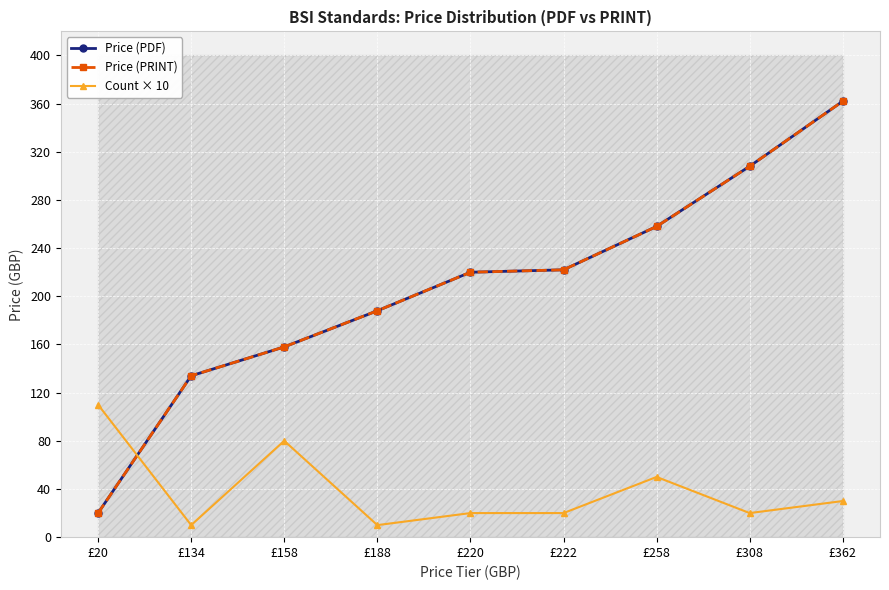

What are all the series names shown in the legend?

Price (PDF), Price (PRINT), Count × 10